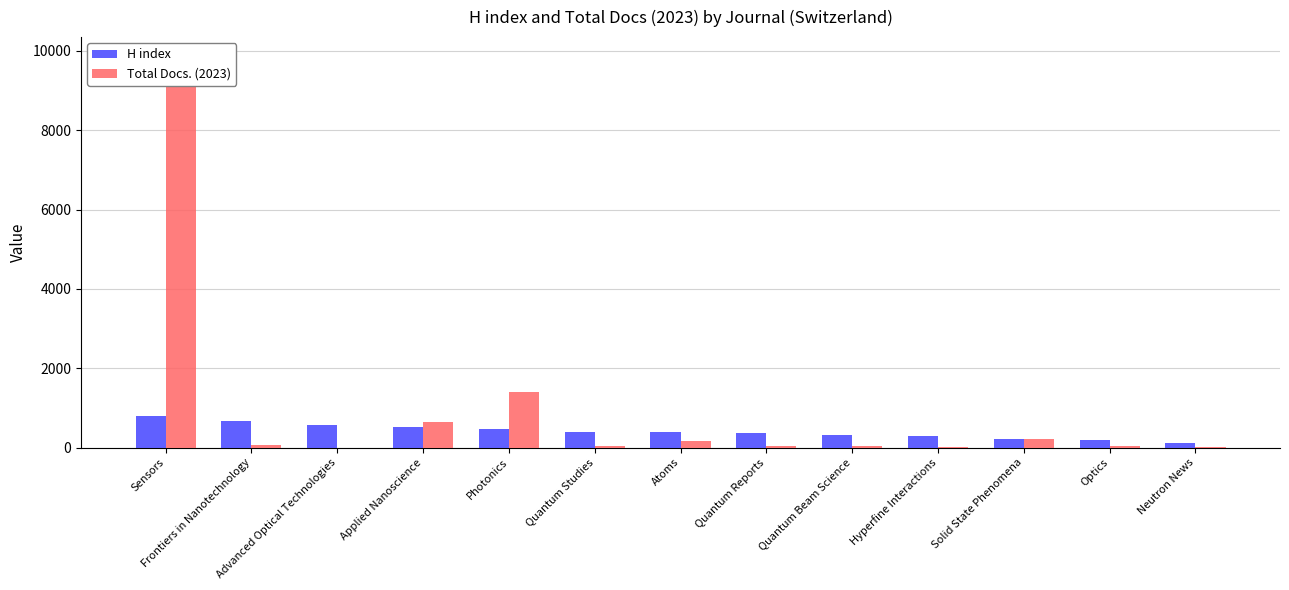

What is the difference between the maximum and second lowest values in the H index series?

590